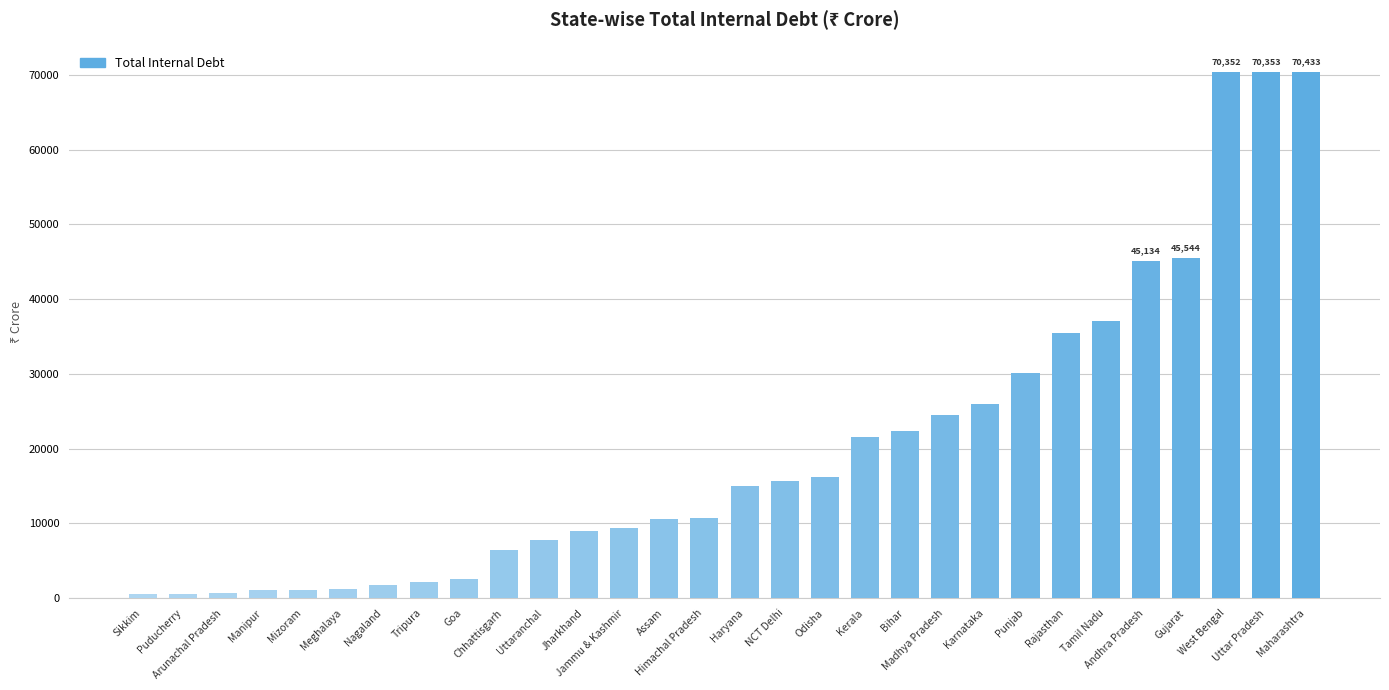

What is the label of the 9th bar from the right?

Karnataka